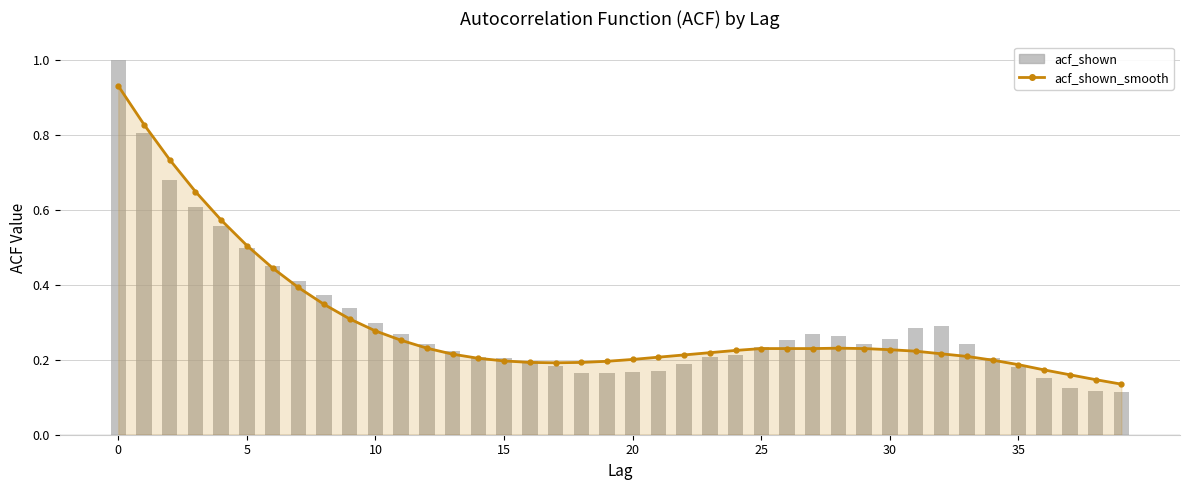

The acf_shown series shows 1.2 at 5. True or false?

False